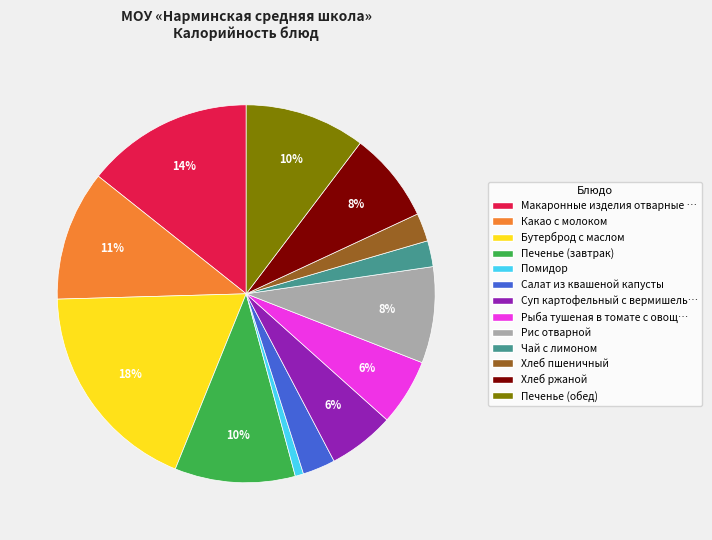

To the nearest percent, what is the average slice percentage?

8%